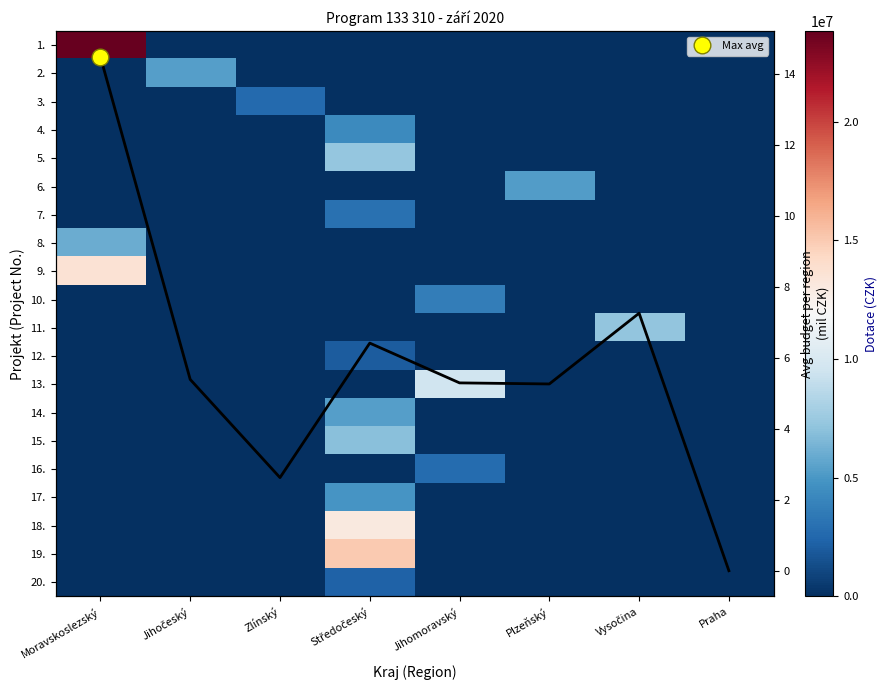

True or false: 7. has a value of -1722723 at Zlínský.

False